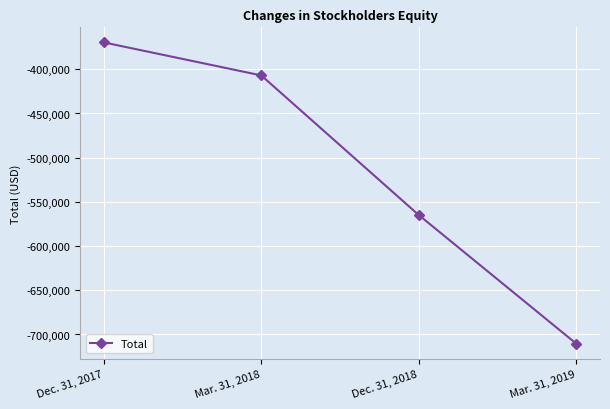

Is it true that the value at Mar. 31, 2018 is -161425?

False